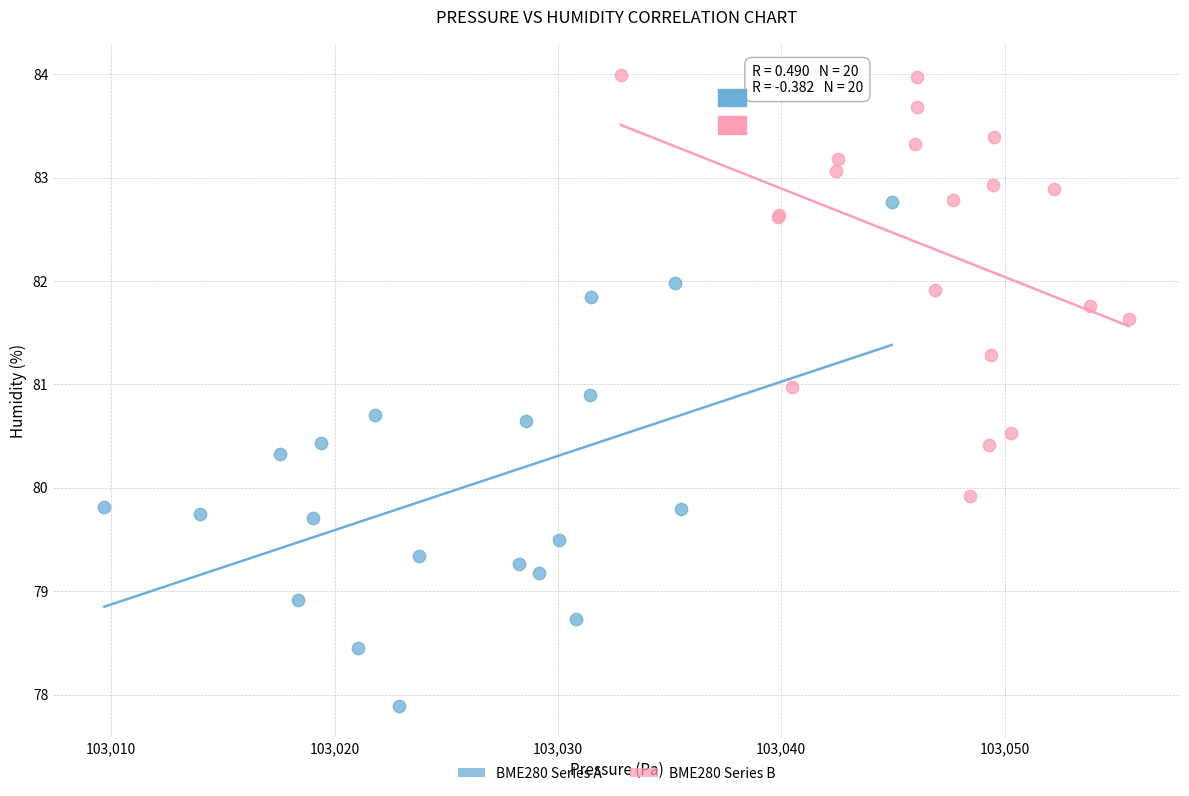

Which series reaches the minimum Y coordinate?

BME280 Series A